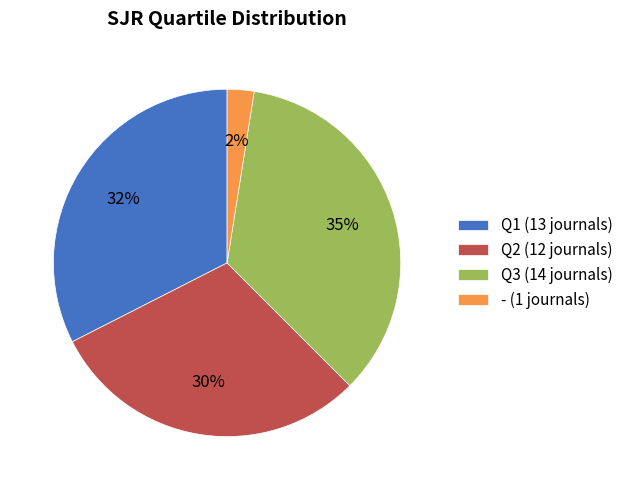

Is there a majority slice in this chart?

No